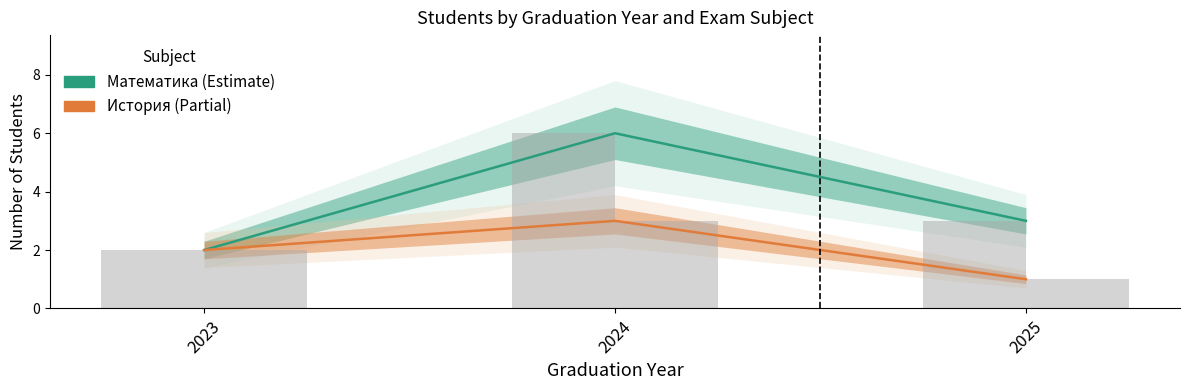

True or false: Математика has a value of 6 at 2024.

True